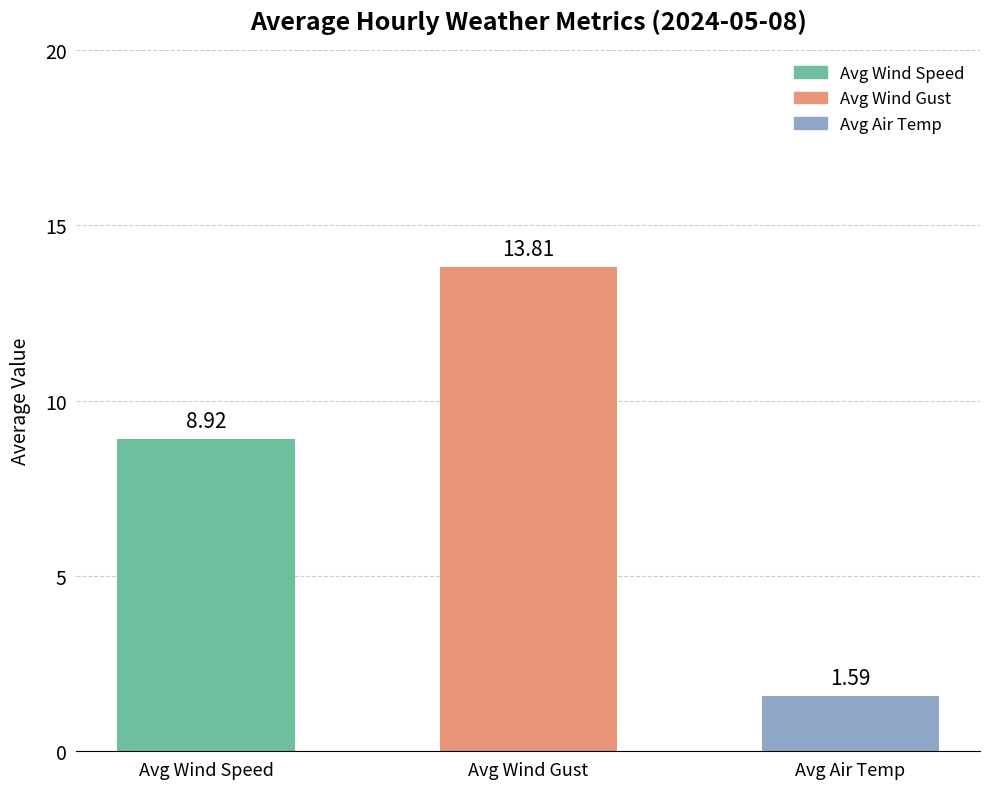

What is the label of the 3rd bar from the left?

Avg Air Temp